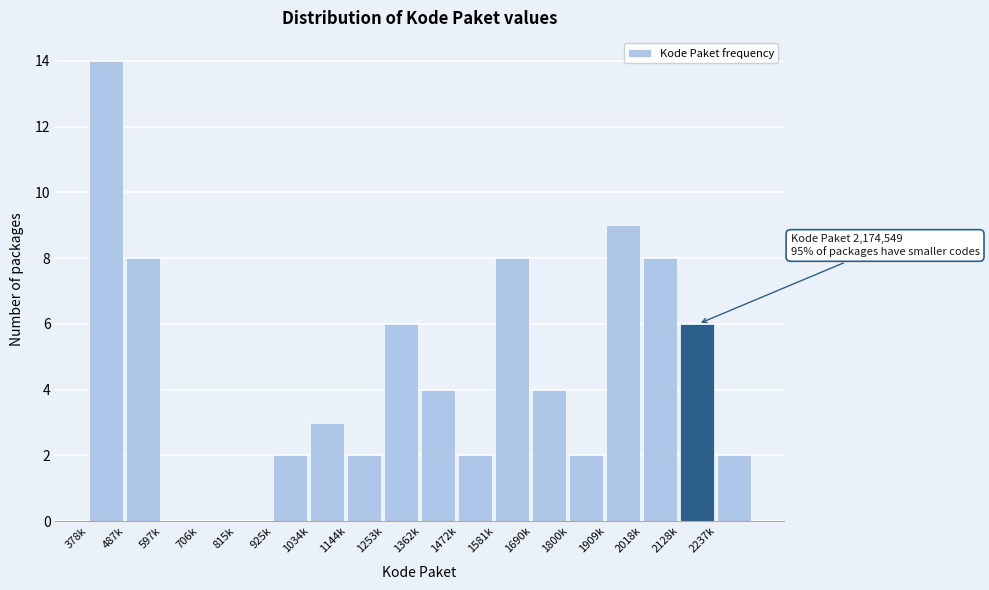

Reading left to right, what are all the values shown in this chart?

378k=14	487k=8	597k=0	706k=0	815k=0	925k=2	1034k=3	1144k=2	1253k=6	1362k=4	1472k=2	1581k=8	1690k=4	1800k=2	1909k=9	2018k=8	2128k=6	2237k=2